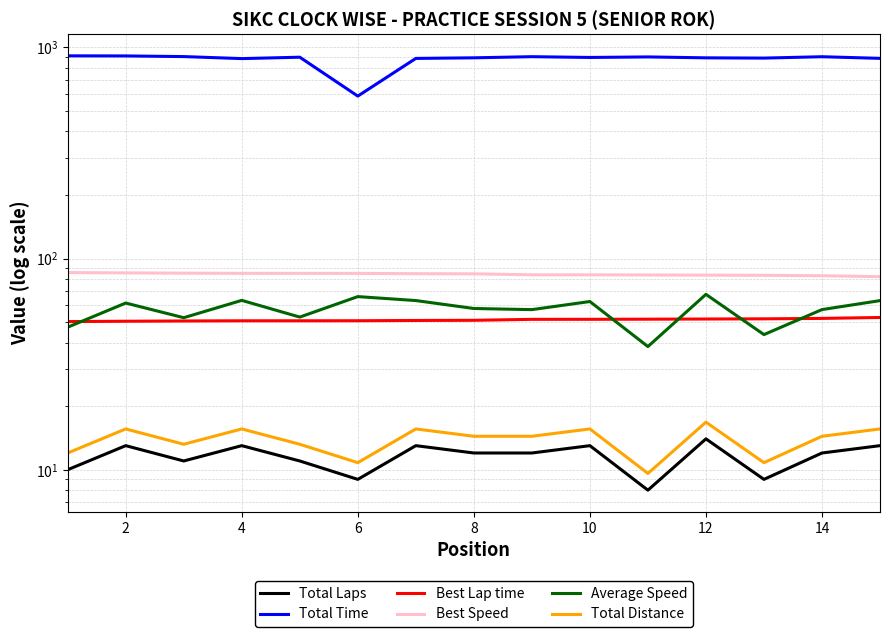

At how many categories does at least one series exceed 101?

15